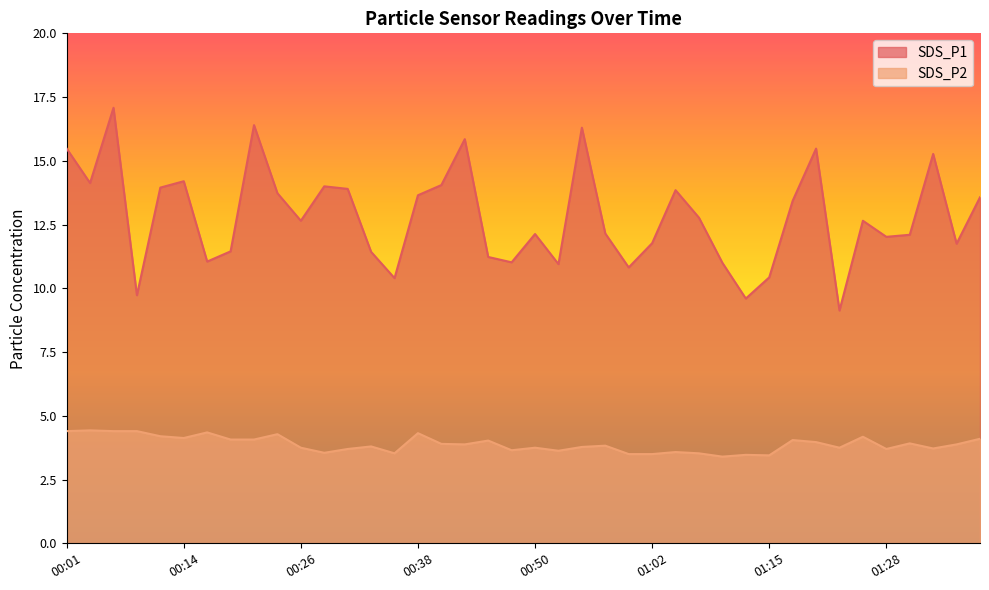

Reading left to right, extract all data points from this chart.

SDS_P1: 00:01=15.5	00:04=14.1	00:06=17.1	00:09=9.7	00:11=13.9	00:14=14.2	00:16=11.1	00:19=11.4	00:21=16.4	00:23=13.7	00:26=12.7	00:28=14.0	00:31=13.9	00:33=11.4	00:36=10.4	00:38=13.7	00:40=14.1	00:43=15.8	00:45=11.2	00:48=11.0	00:50=12.1	00:53=10.9	00:55=16.3	00:58=12.2	01:00=10.8	01:02=11.8	01:05=13.8	01:07=12.8	01:10=11.0	01:13=9.6	01:15=10.4	01:18=13.4	01:20=15.5	01:23=9.1	01:25=12.7	01:28=12.0	01:30=12.1	01:32=15.3	01:35=11.8	01:37=13.6
SDS_P2: 00:01=4.4	00:04=4.4	00:06=4.4	00:09=4.4	00:11=4.2	00:14=4.1	00:16=4.3	00:19=4.1	00:21=4.1	00:23=4.3	00:26=3.8	00:28=3.5	00:31=3.7	00:33=3.8	00:36=3.5	00:38=4.3	00:40=3.9	00:43=3.9	00:45=4.0	00:48=3.6	00:50=3.8	00:53=3.6	00:55=3.8	00:58=3.8	01:00=3.5	01:02=3.5	01:05=3.6	01:07=3.5	01:10=3.4	01:13=3.5	01:15=3.5	01:18=4.0	01:20=4.0	01:23=3.8	01:25=4.2	01:28=3.7	01:30=3.9	01:32=3.7	01:35=3.9	01:37=4.1